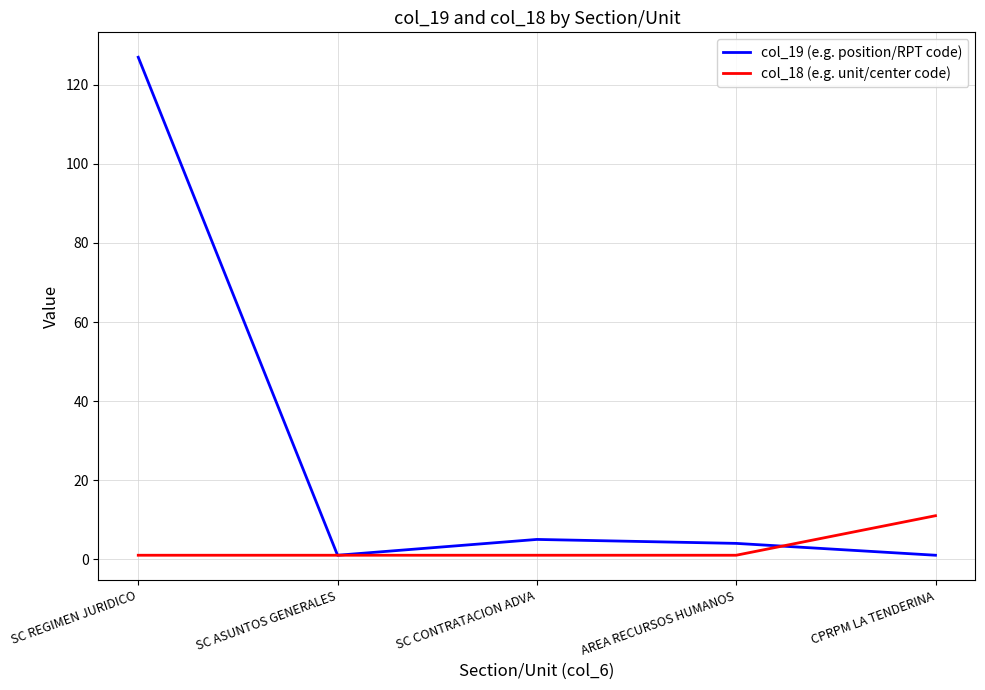

What position from the right is SC ASUNTOS GENERALES?

4